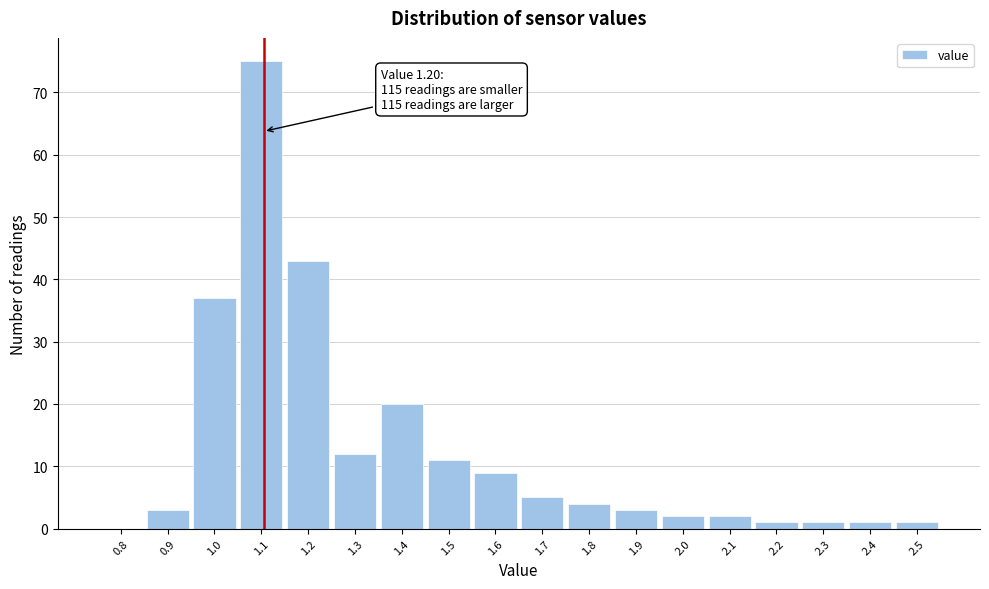

Reading right to left, transcribe all the data shown in this chart.

2.5=1	2.4=1	2.3=1	2.2=1	2.1=2	2.0=2	1.9=3	1.8=4	1.7=5	1.6=9	1.5=11	1.4=20	1.3=12	1.2=43	1.1=75	1.0=37	0.9=3	0.8=0